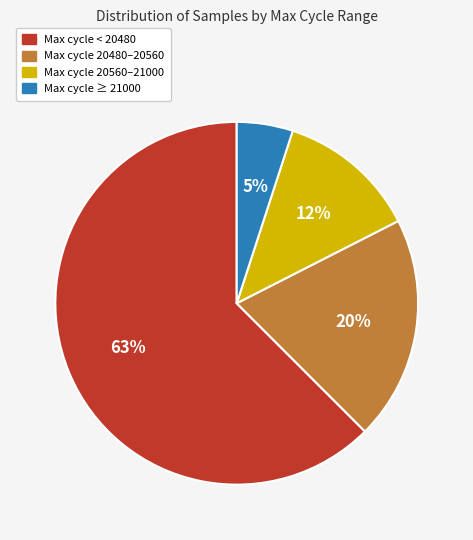

Which slice is the largest?

Max cycle < 20480